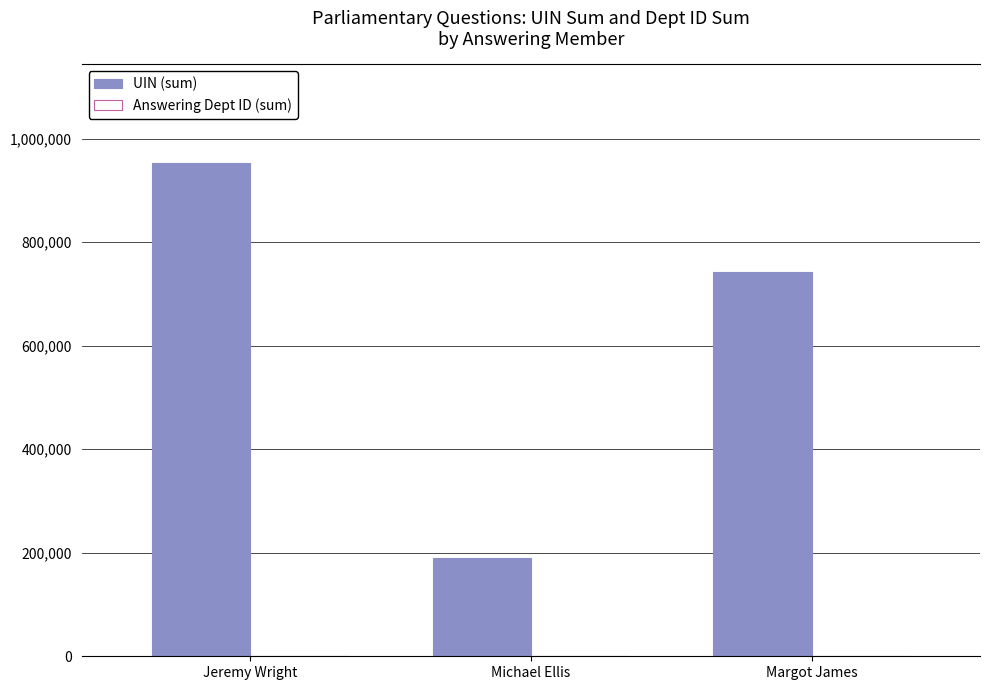

Which series has the widest spread of values?

UIN (sum)